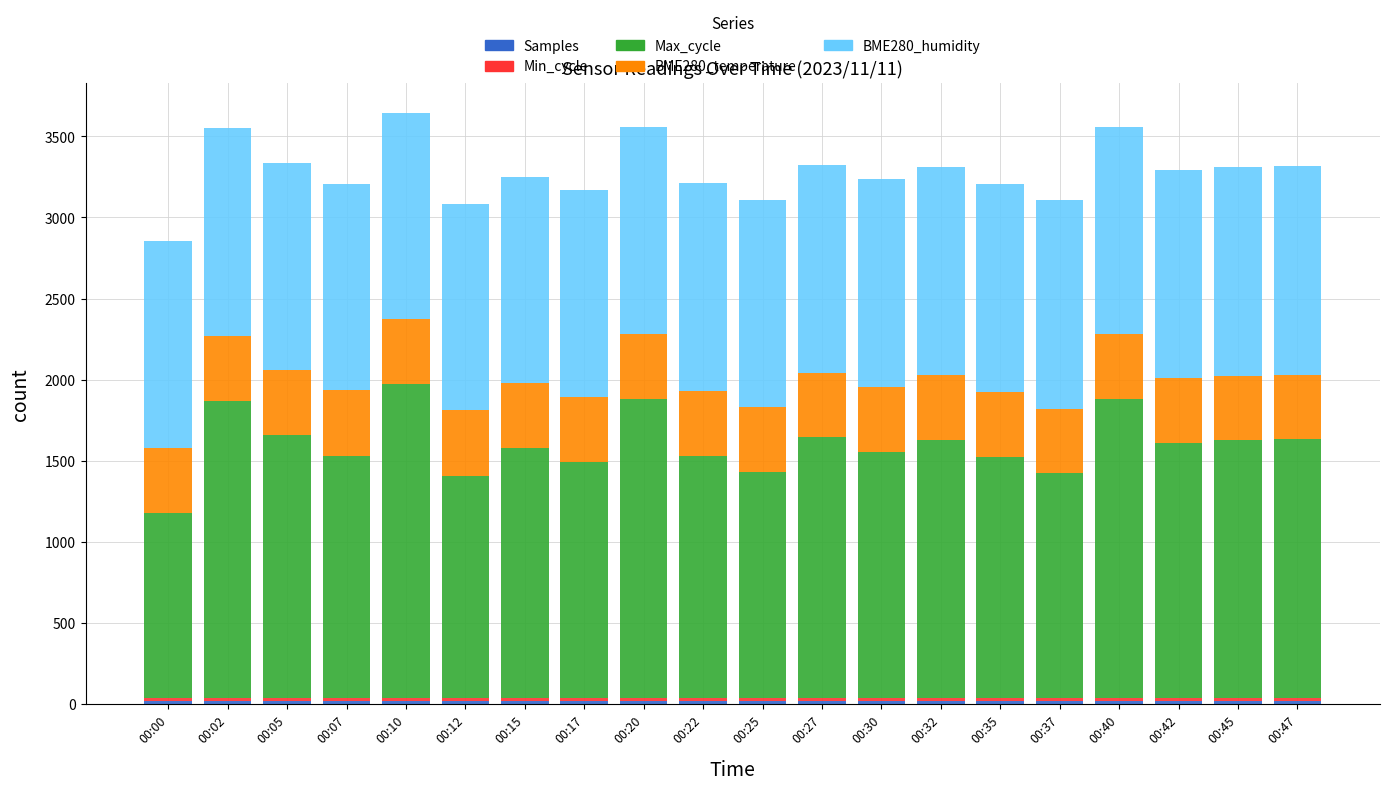

What is the maximum value for Samples?

19.0